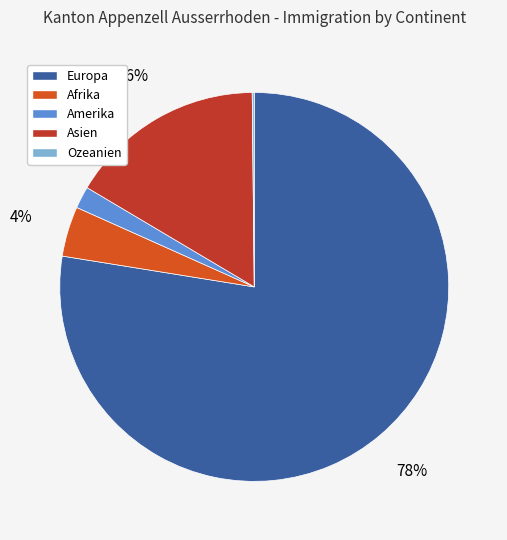

Does any single category account for the majority?

Yes